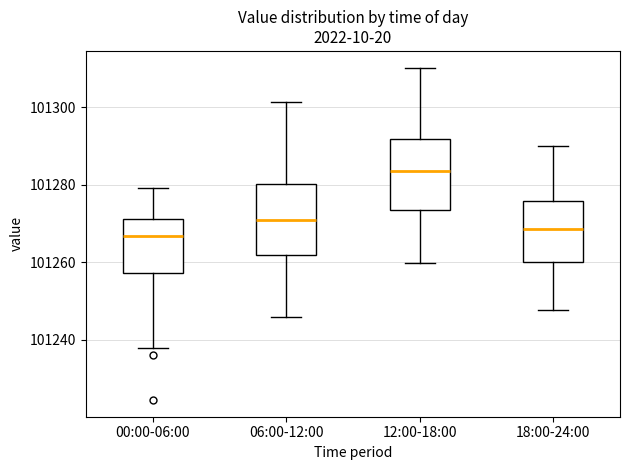

Reading left to right, transcribe this box plot: for each box, give where its median line is, the range the box spans, and where its two whiskers end, as read against the y-axis. The values are not printed on the chart, so give them approximately, as read against the axis.

00:00-06:00: median 101266, box 101258 to 101272, whiskers 101238 to 101280
06:00-12:00: median 101270, box 101262 to 101280, whiskers 101246 to 101302
12:00-18:00: median 101284, box 101274 to 101292, whiskers 101260 to 101310
18:00-24:00: median 101268, box 101260 to 101276, whiskers 101248 to 101290